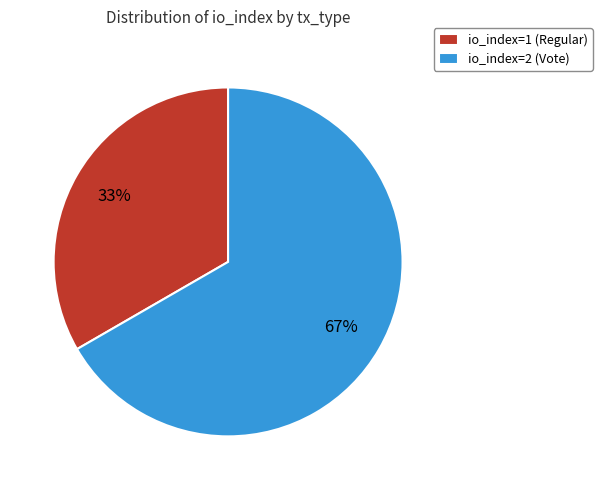

Count the number of slices in the pie.

2